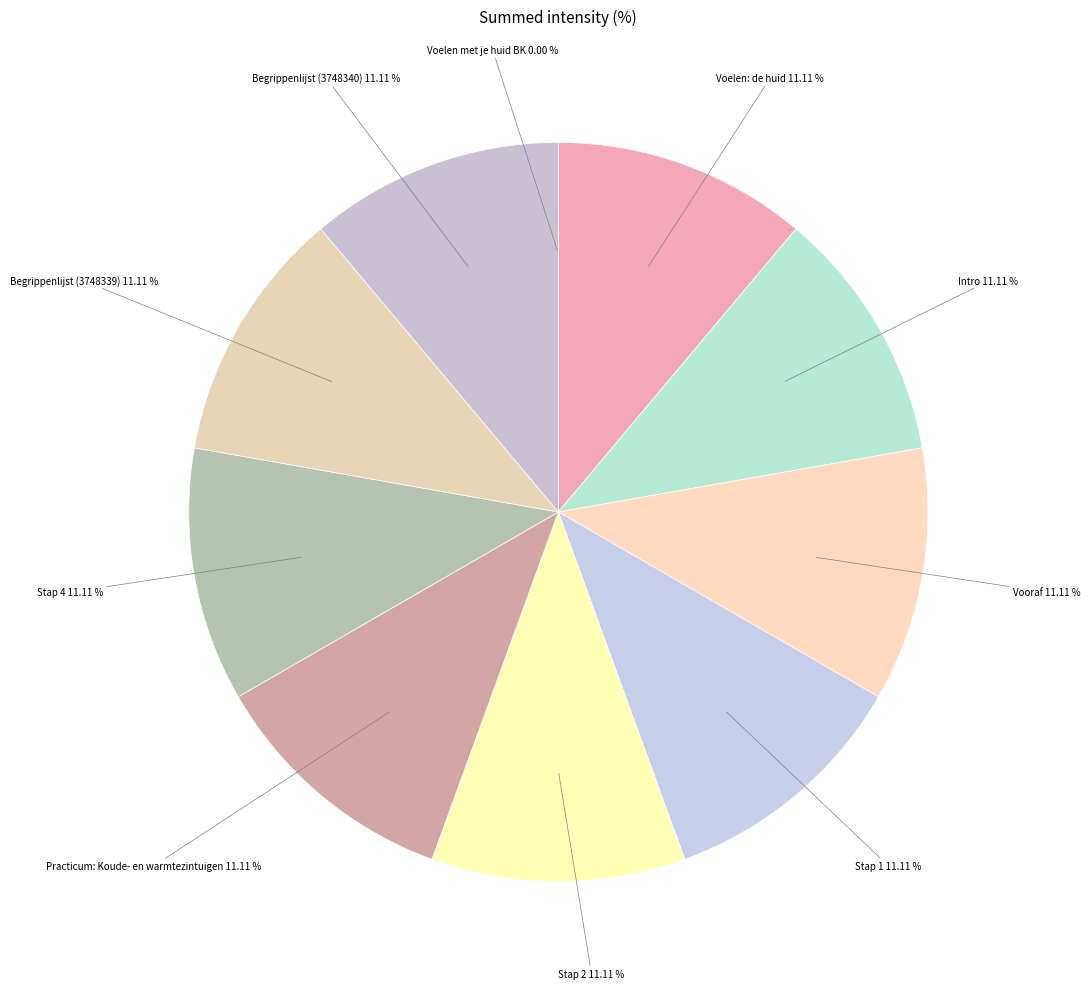

Is it true that Voelen: de huid is 11% of the pie?

True